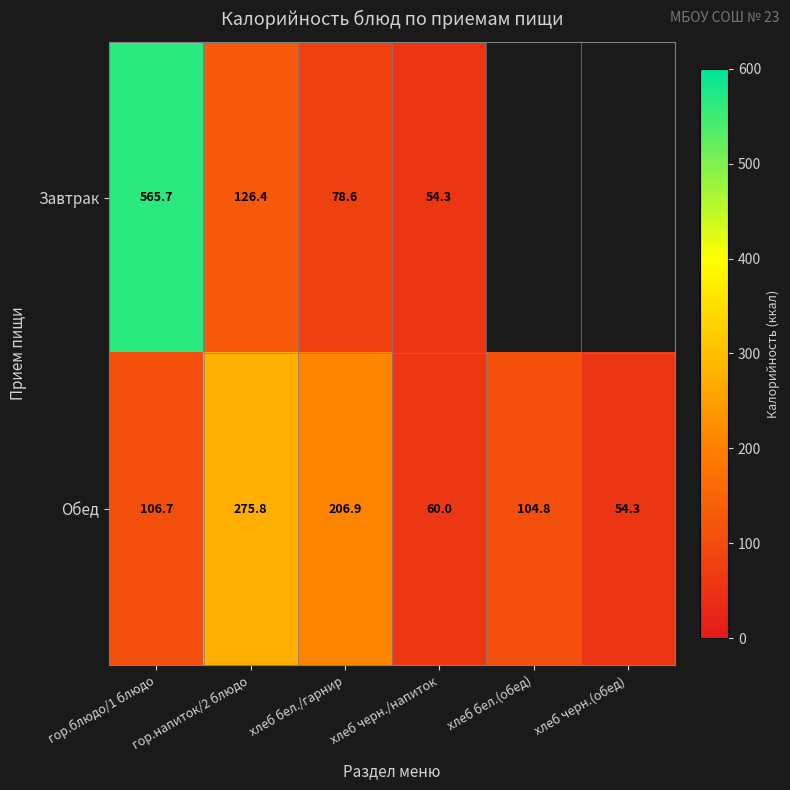

Which label corresponds to the largest value in the chart?

гор.блюдо/1 блюдо